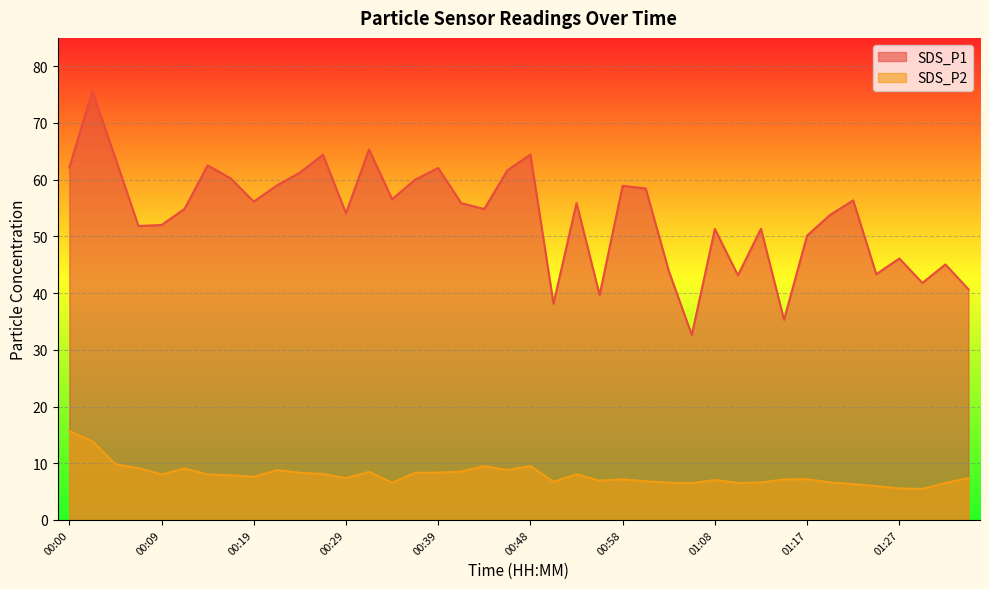

True or false: SDS_P2 and SDS_P1 cross at least once.

False